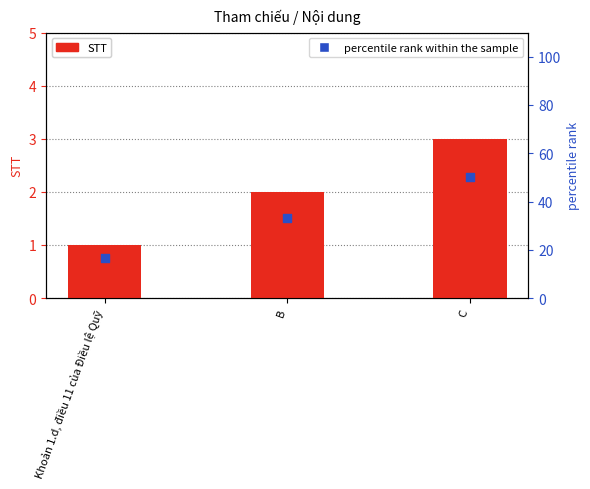

Is the value of percentile rank within the sample at B greater than the value of STT at C?

Yes